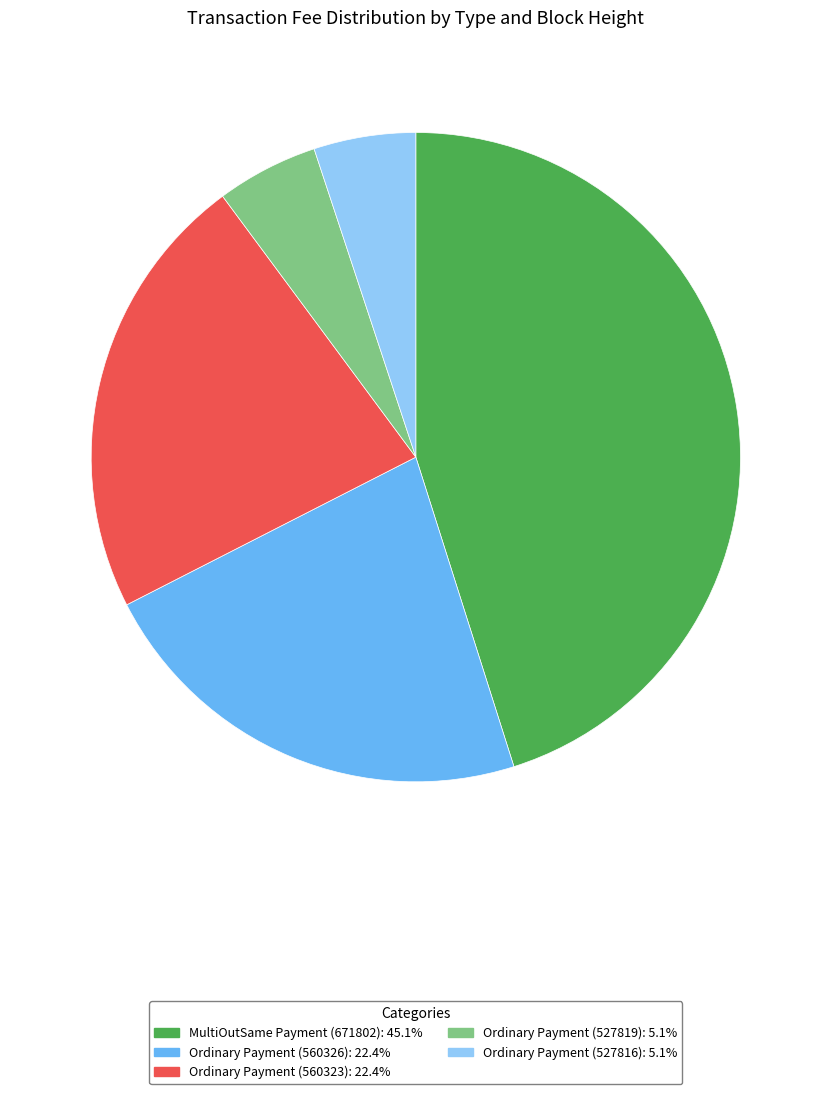

Does any single category account for the majority?

No